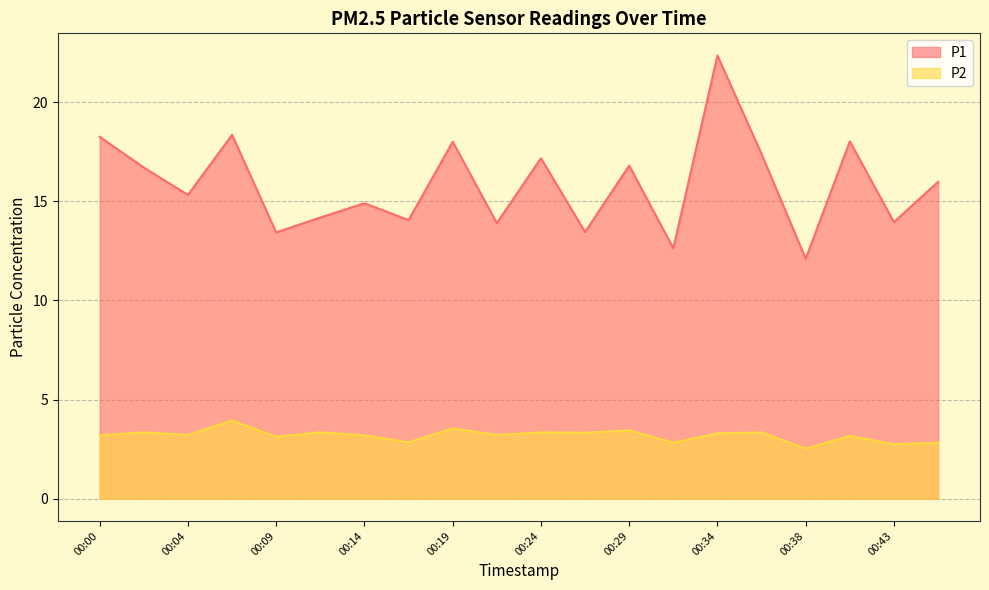

True or false: P2 and P1 cross at least once.

False